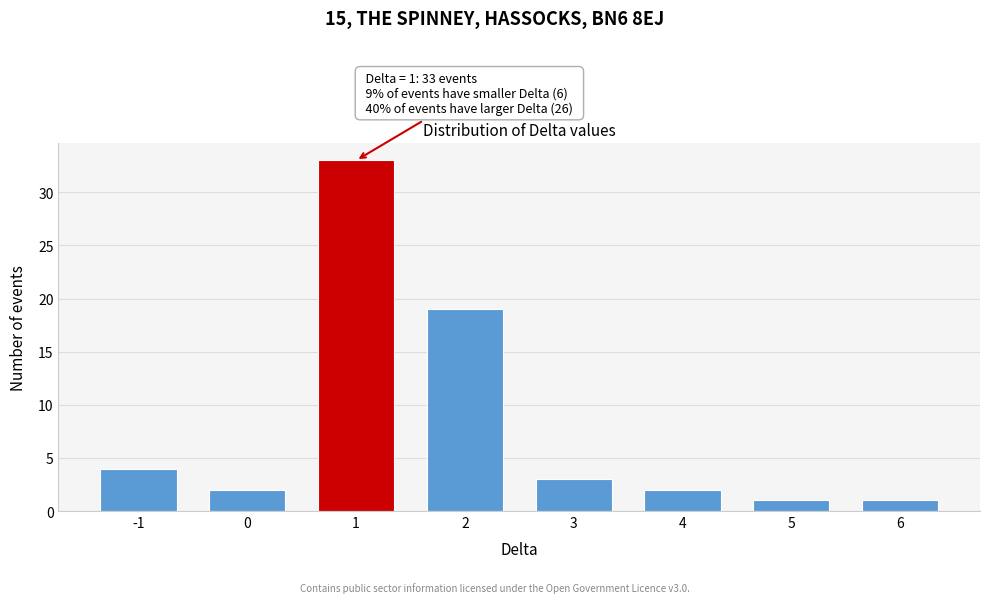

Reading right to left, what are all the values shown in this chart?

6=1	5=1	4=2	3=3	2=19	1=33	0=2	-1=4